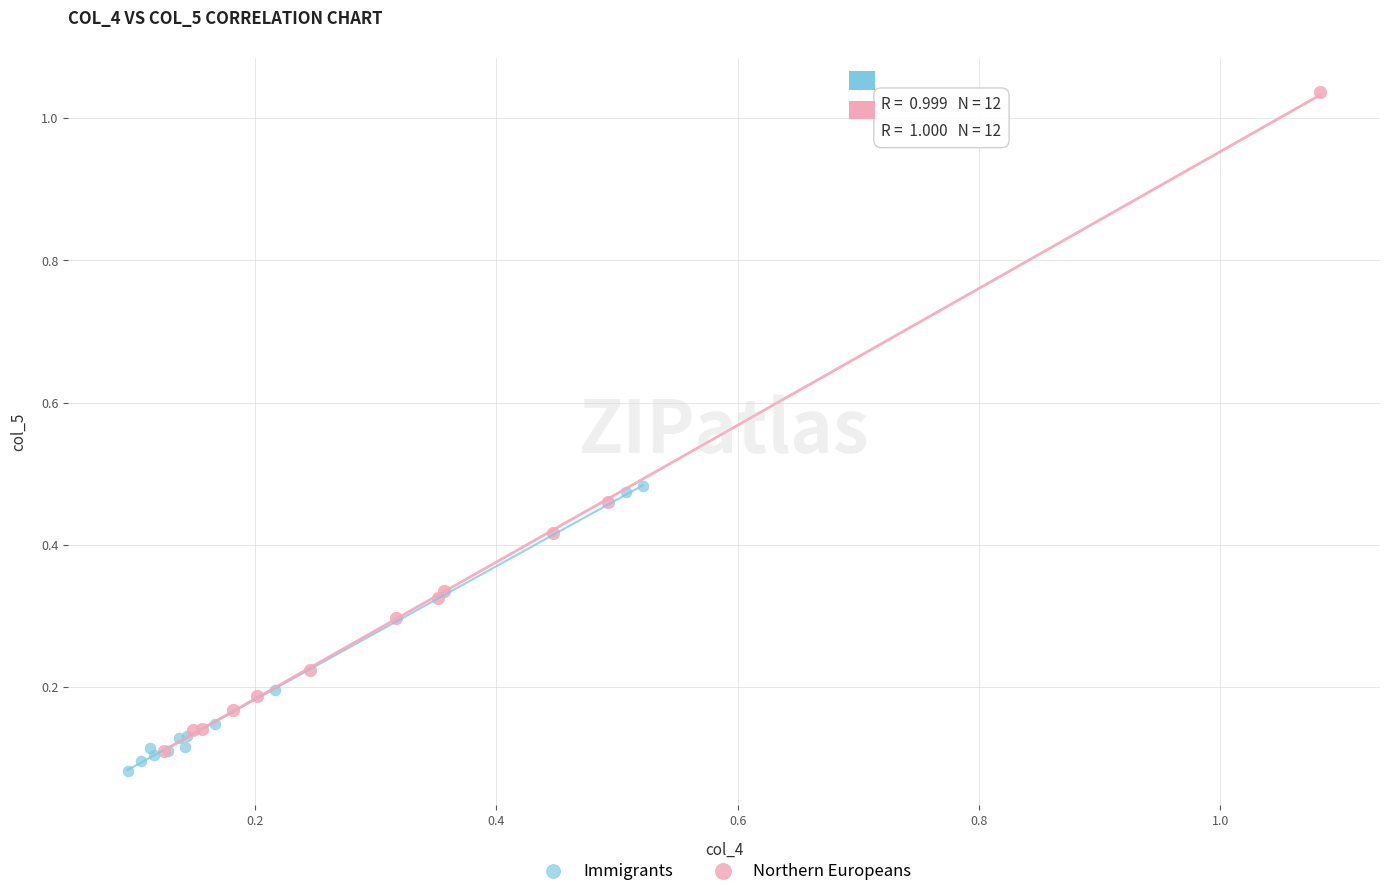

Which series has the widest spread of Y values?

Northern Europeans